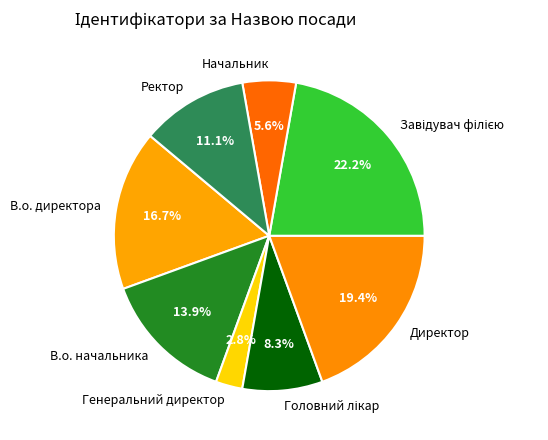

What percentage is the Ректор slice, to the nearest percent?

11%